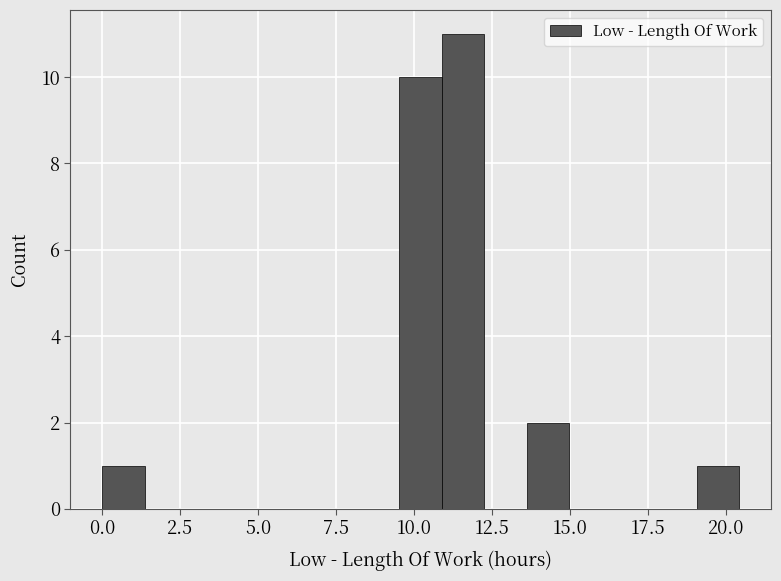

Read against the x-axis, roughly where is the centre of the tallest bar?

11.5